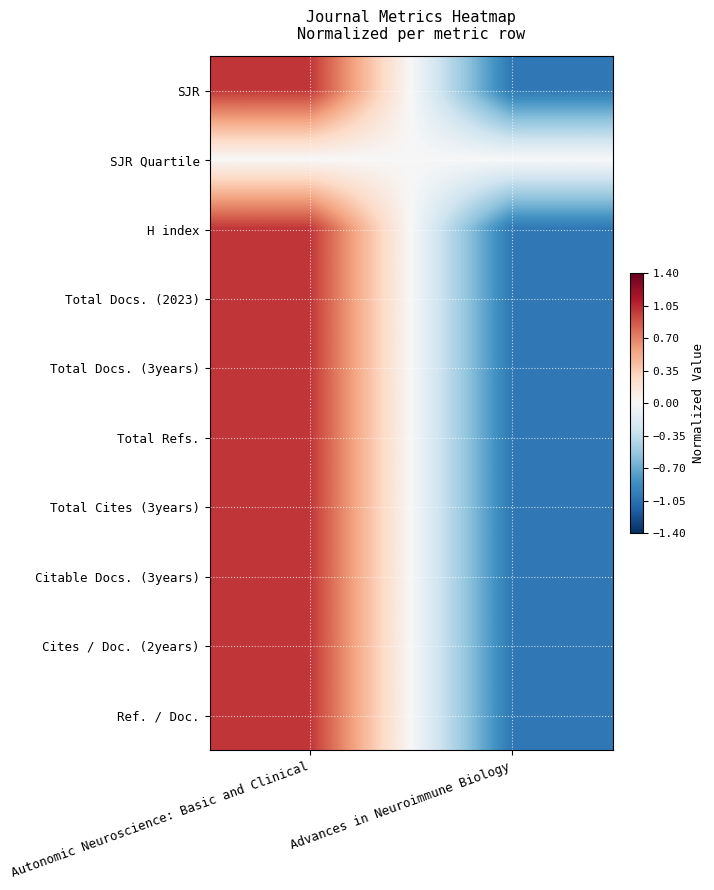

Between Autonomic Neuroscience: Basic and Clinical and Advances in Neuroimmune Biology, which is larger?

Autonomic Neuroscience: Basic and Clinical